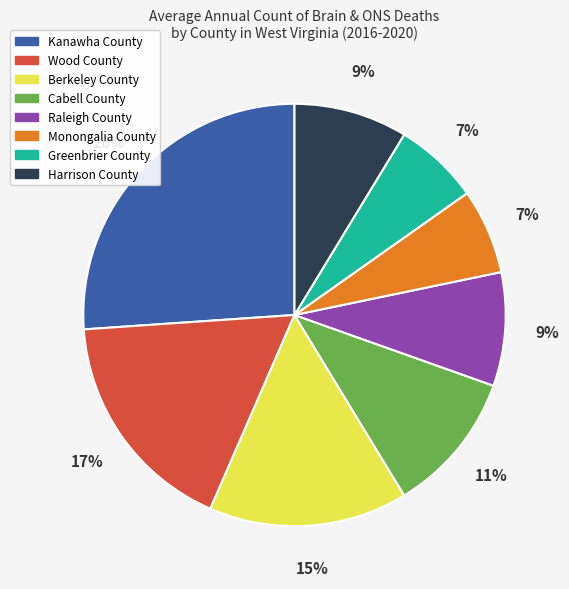

Does Greenbrier County account for over 50% of the chart?

No